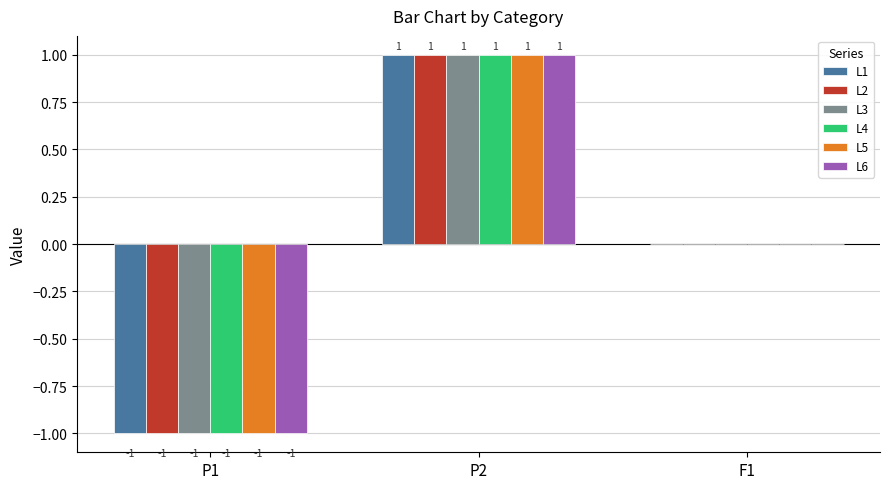

Reading left to right, what are all the values shown in this chart?

L1: -1	1	0
L2: -1	1	0
L3: -1	1	0
L4: -1	1	0
L5: -1	1	0
L6: -1	1	0